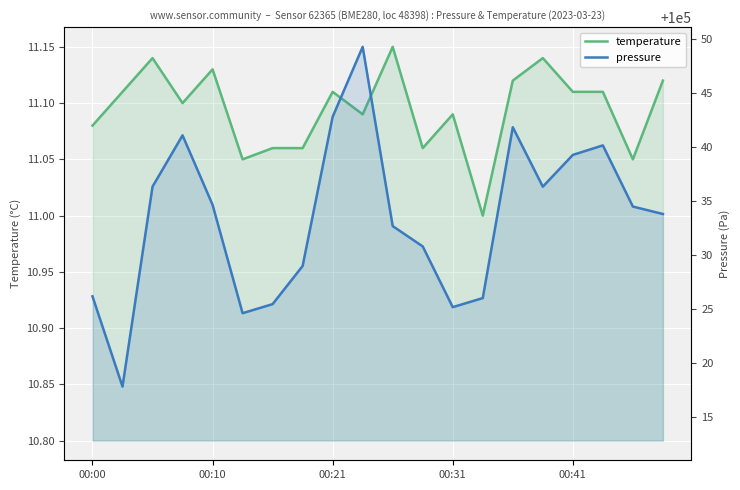

Does the chart display data point markers on the line(s)?

No